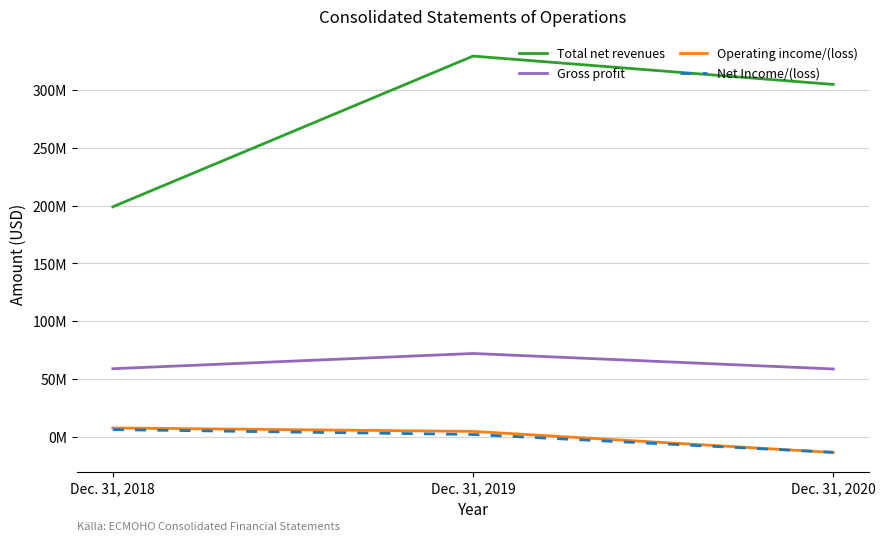

Which series has the largest range (max minus min)?

Total net revenues